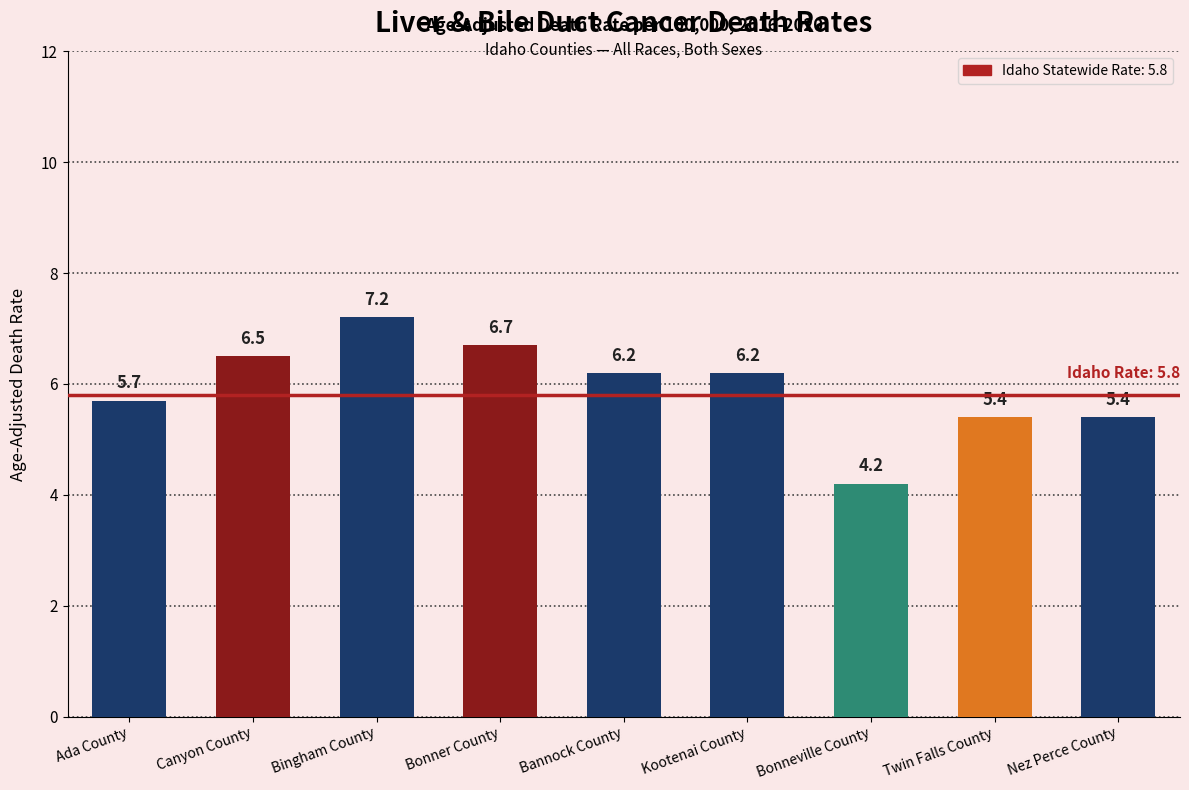

Which category has the highest value across all series?

Bingham County